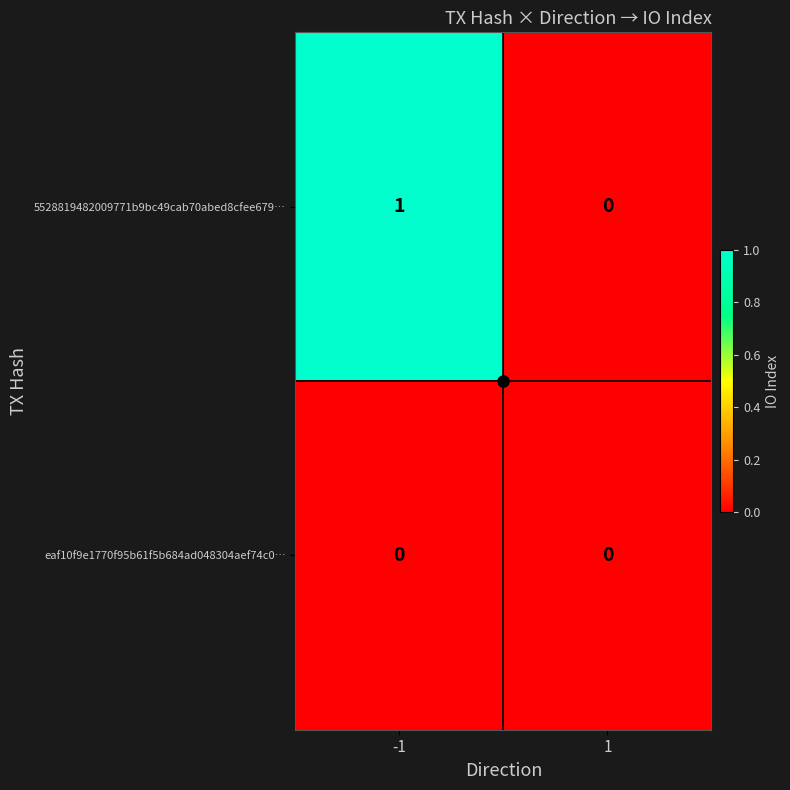

Count the number of categories in the chart.

2